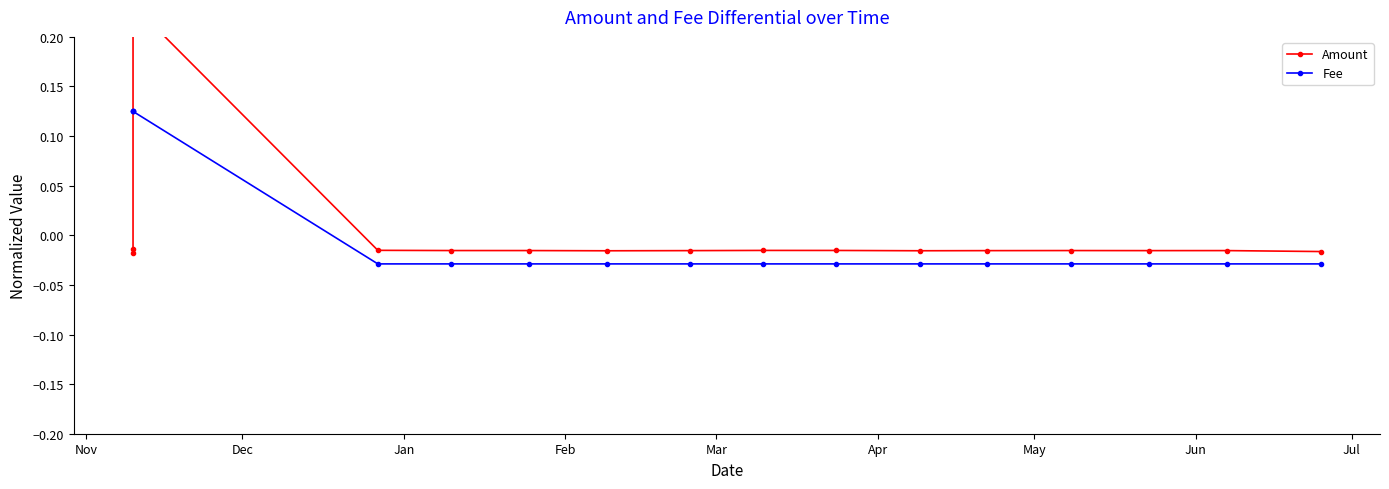

What are all the series names shown in the legend?

Amount, Fee